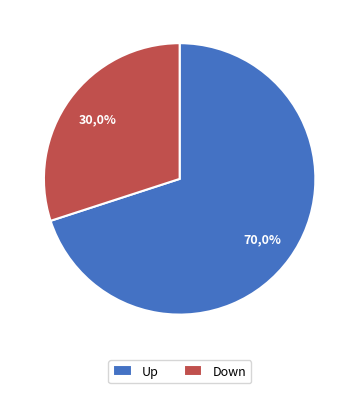

How many segments does this pie chart have?

2